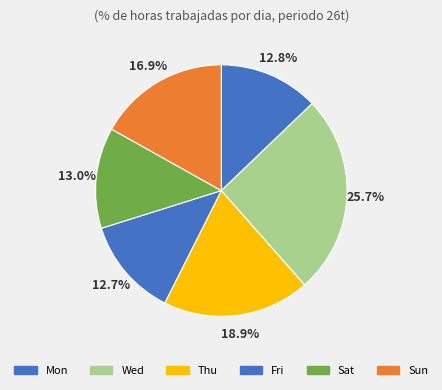

To the nearest percent, what percentage of the pie is Wed?

26%